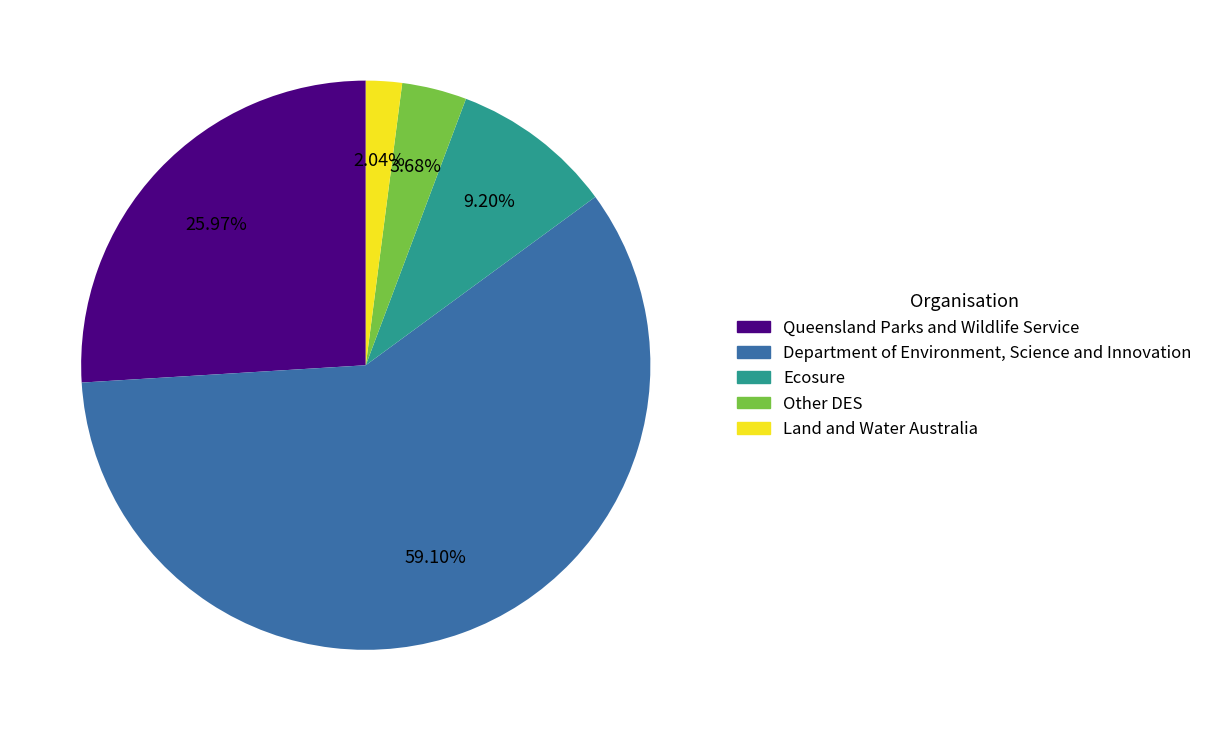

What is the ratio of the value at Other DES to the value at Department of Environment, Science and Innovation?

0.1